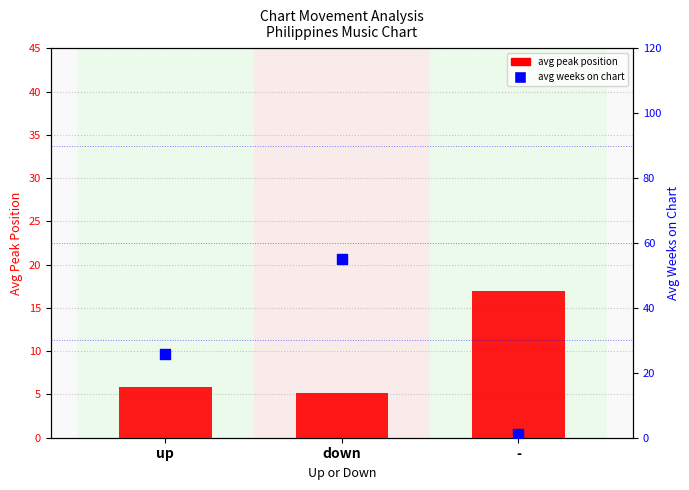

Which series has the widest spread of Y values?

avg weeks on chart